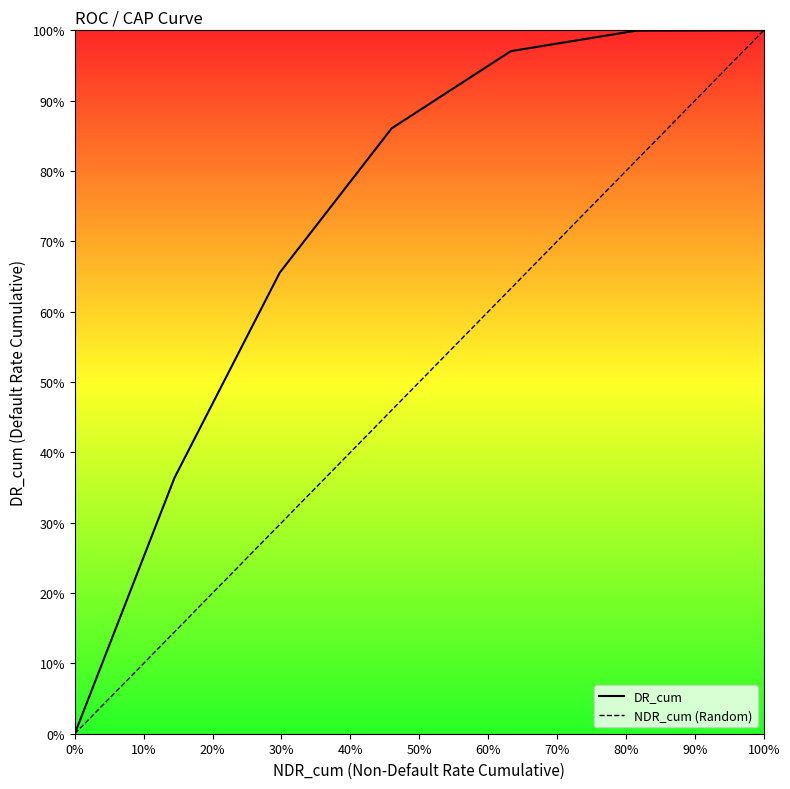

List the labels in order of value, largest first.

1.0, 0.8148677218242606, 0.632919457607582, 0.45992912420756493, 0.29753245514525467, 0.14475130638037073, 0